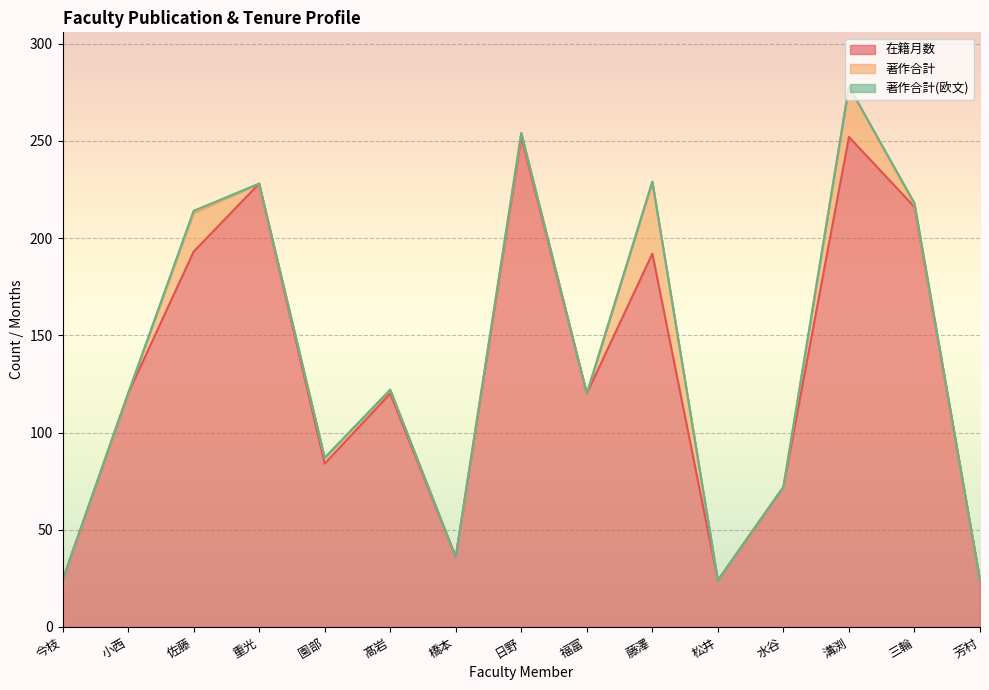

Reading left to right, what are all the values shown in this chart?

在籍月数: 今枝=24	小西=120	佐藤=193	重光=228	園部=84	髙岩=120	橋本=36	日野=252	福富=120	藤澤=192	松井=24	水谷=72	溝渕=252	三輪=216	芳村=24
著作合計: 今枝=0	小西=0	佐藤=20	重光=0	園部=3	髙岩=2	橋本=0	日野=2	福富=0	藤澤=37	松井=0	水谷=0	溝渕=26	三輪=1	芳村=0
著作合計(欧文): 今枝=0	小西=0	佐藤=1	重光=0	園部=0	髙岩=0	橋本=0	日野=0	福富=0	藤澤=0	松井=0	水谷=0	溝渕=0	三輪=1	芳村=0